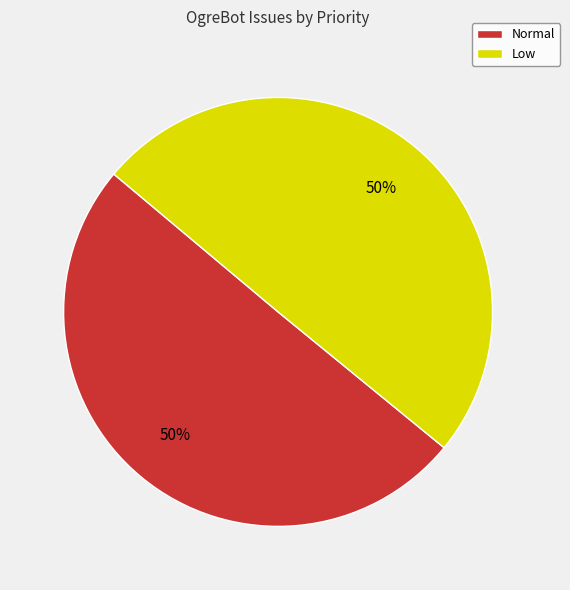

How many segments does this pie chart have?

2